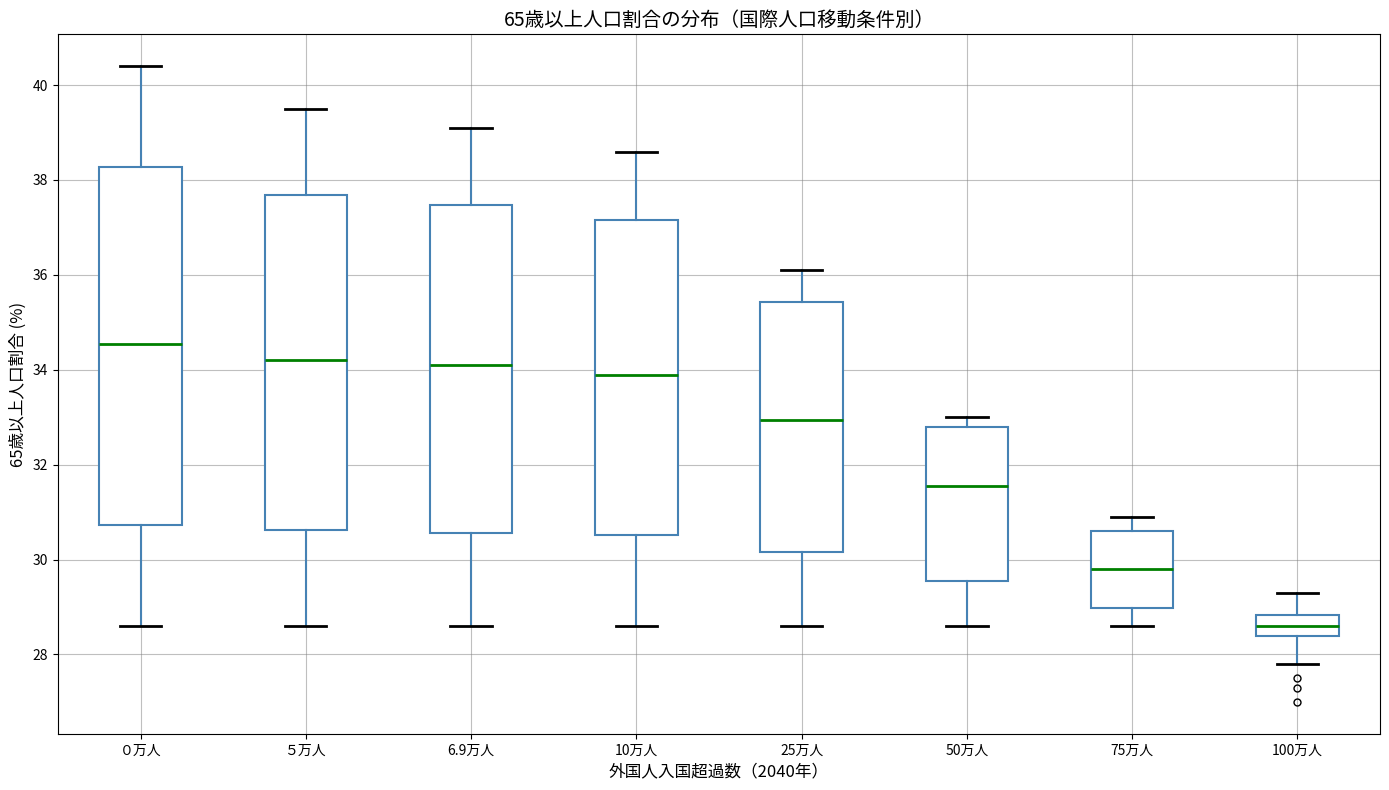

Where does the upper whisker of the box for ５万人 end on the y-axis? The values are not printed on the chart, so give them approximately, as read against the axis.

39.6